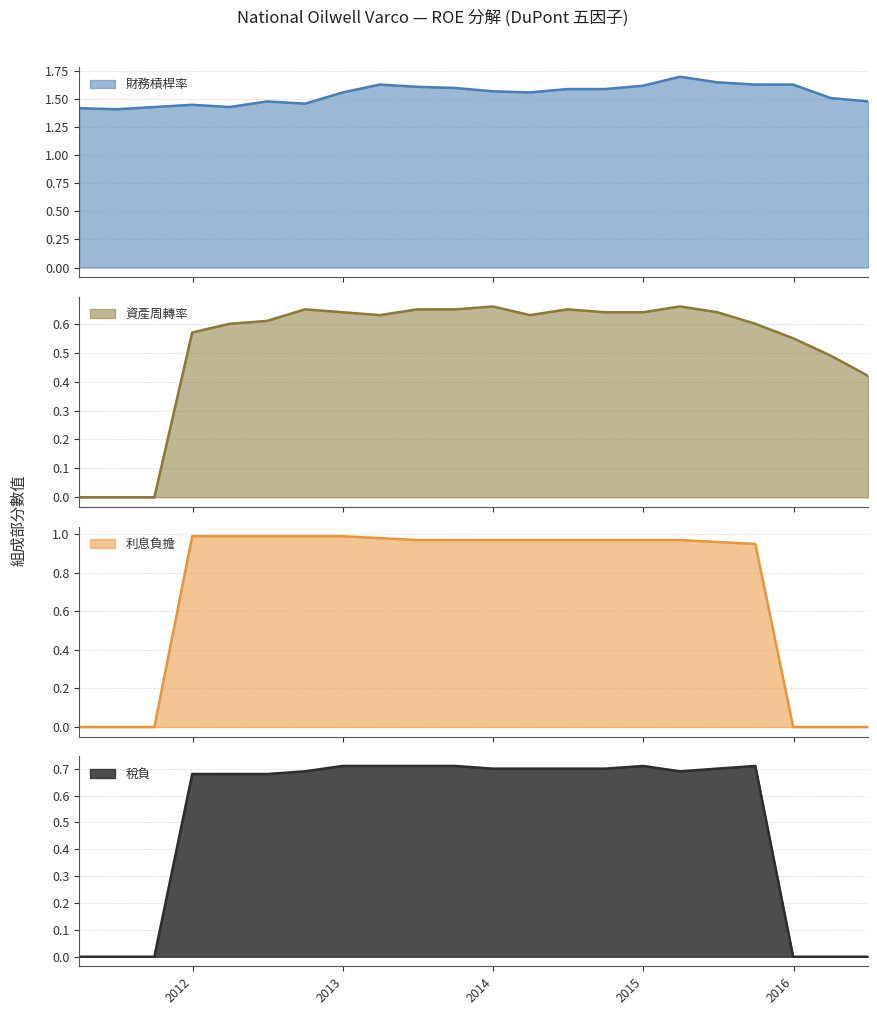

True or false: 稅負 and 利息負擔 cross at least once.

False